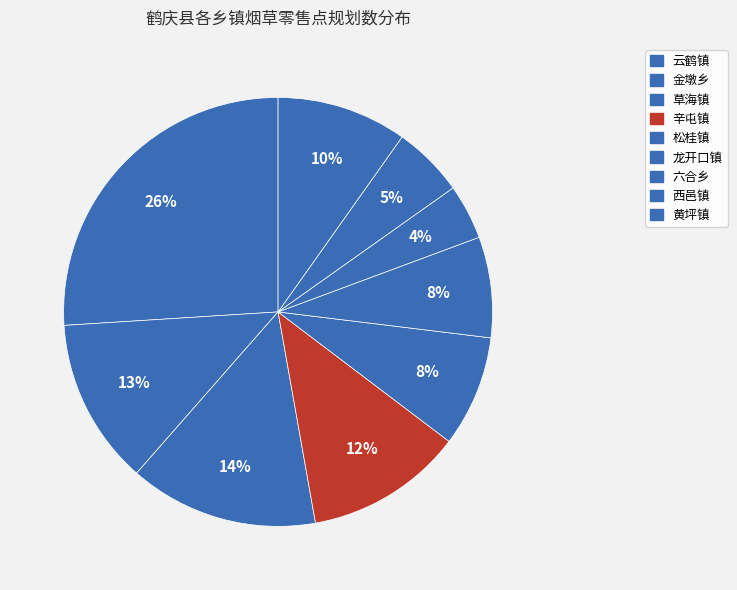

Is it true that 龙开口镇 is 8% of the pie?

True